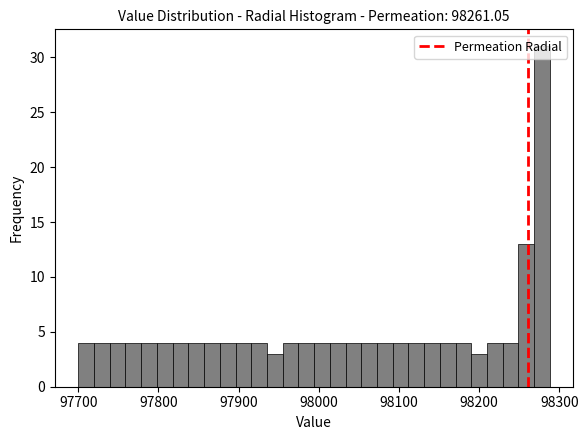

Read against the x-axis, roughly where is the centre of the tallest bar?

98280